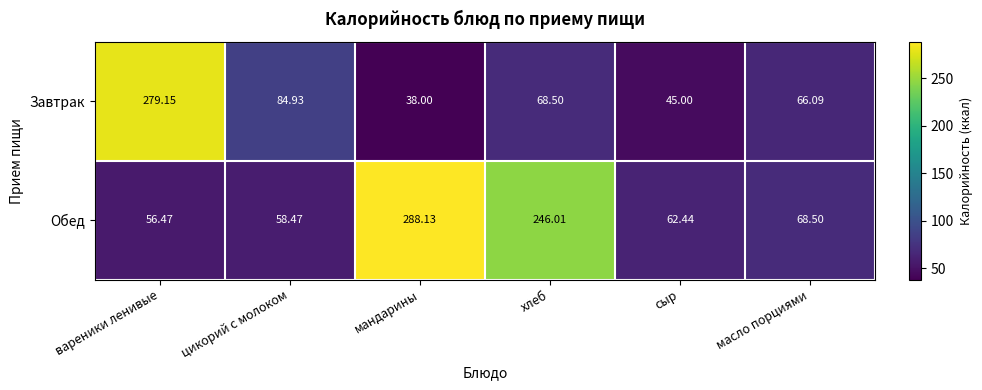

Count the number of categories in the chart.

6